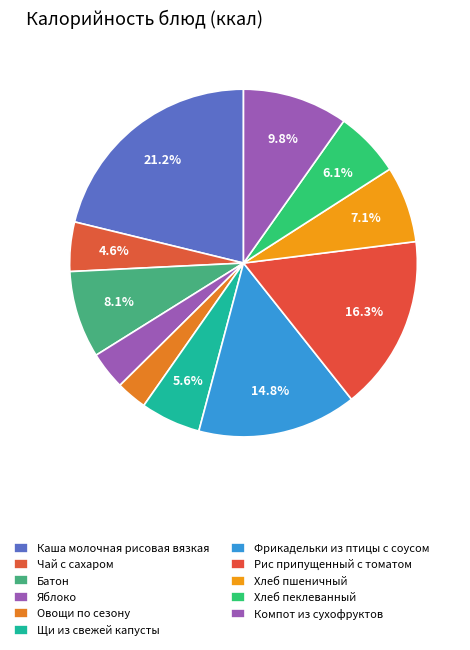

What percentage do Компот из сухофруктов and Чай с сахаром together represent?

14.4%